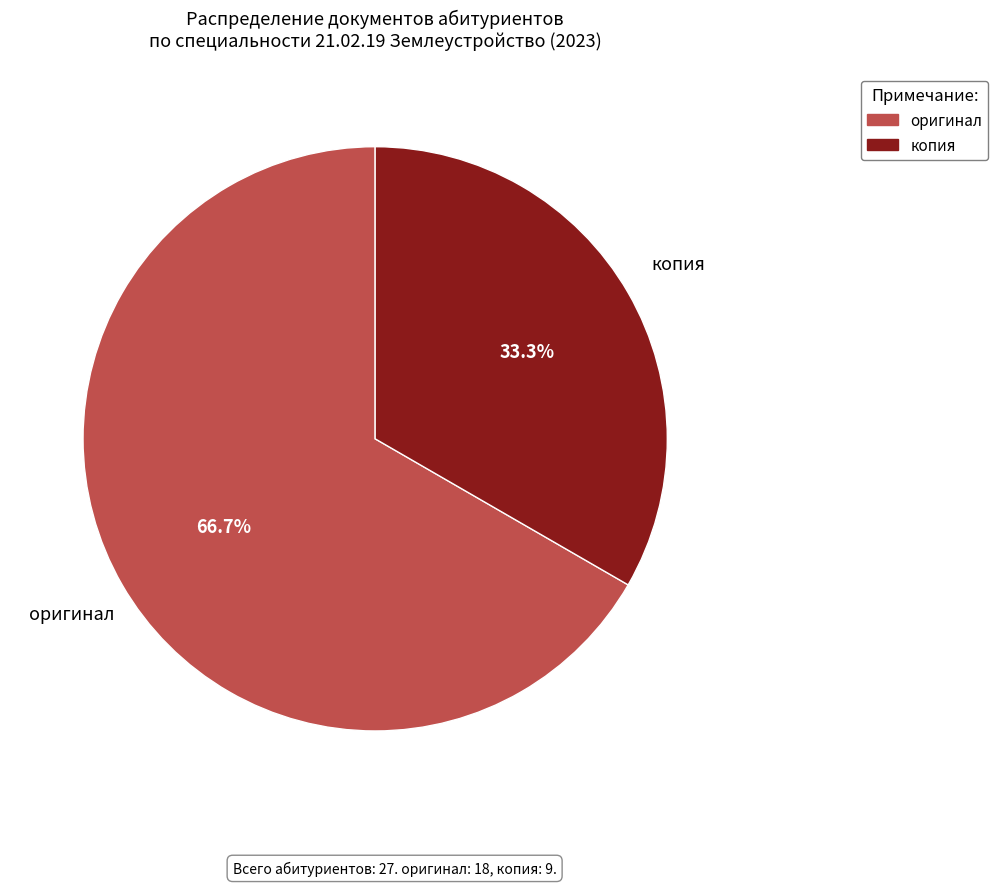

Count the number of slices in the pie.

2